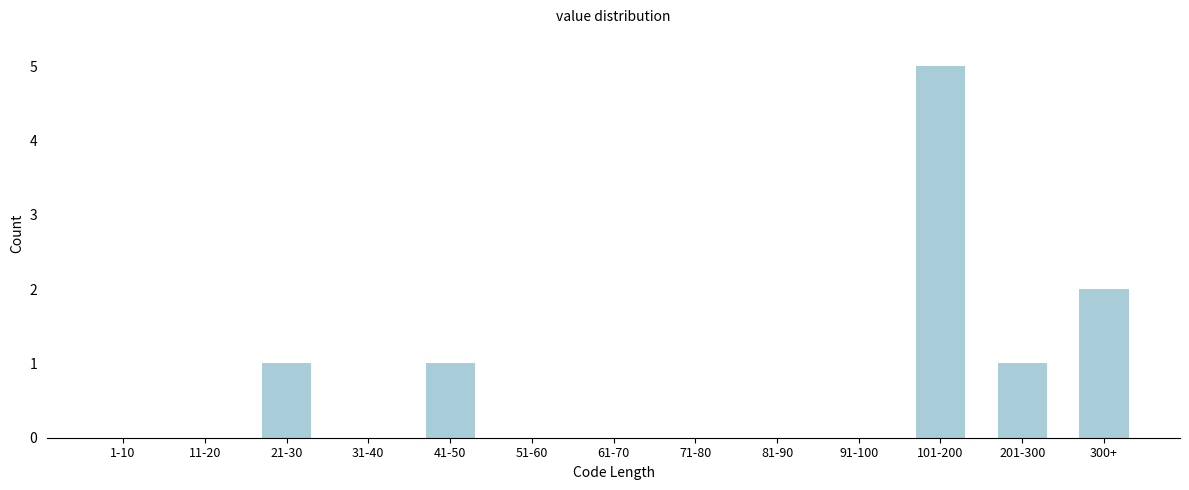

Reading left to right, transcribe all the data shown in this chart.

1-10=0	11-20=0	21-30=1	31-40=0	41-50=1	51-60=0	61-70=0	71-80=0	81-90=0	91-100=0	101-200=5	201-300=1	300+=2